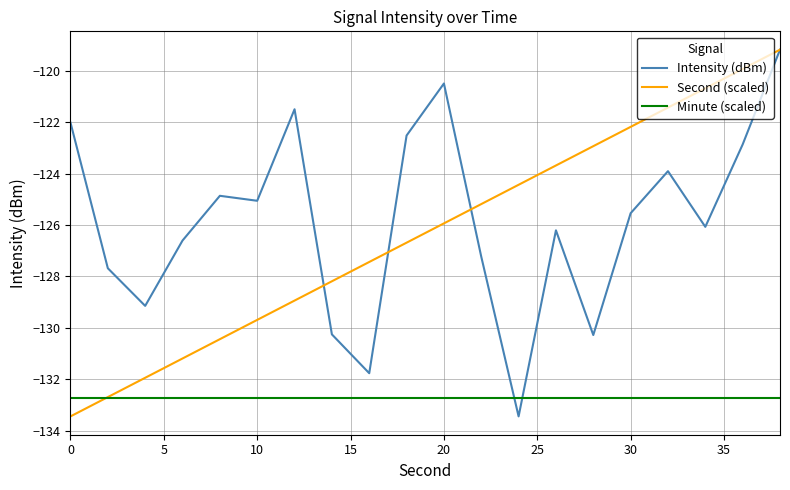

How many lines are shown in the chart?

3